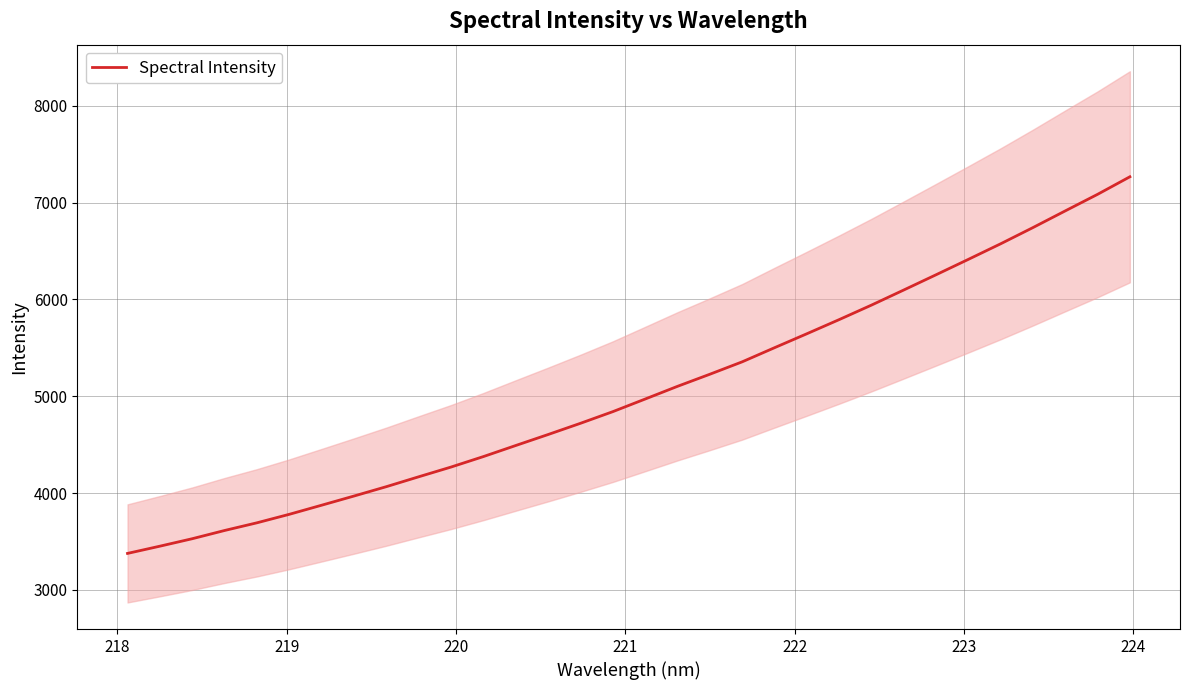

What is the highest value of the Spectral Intensity series?

7266.0